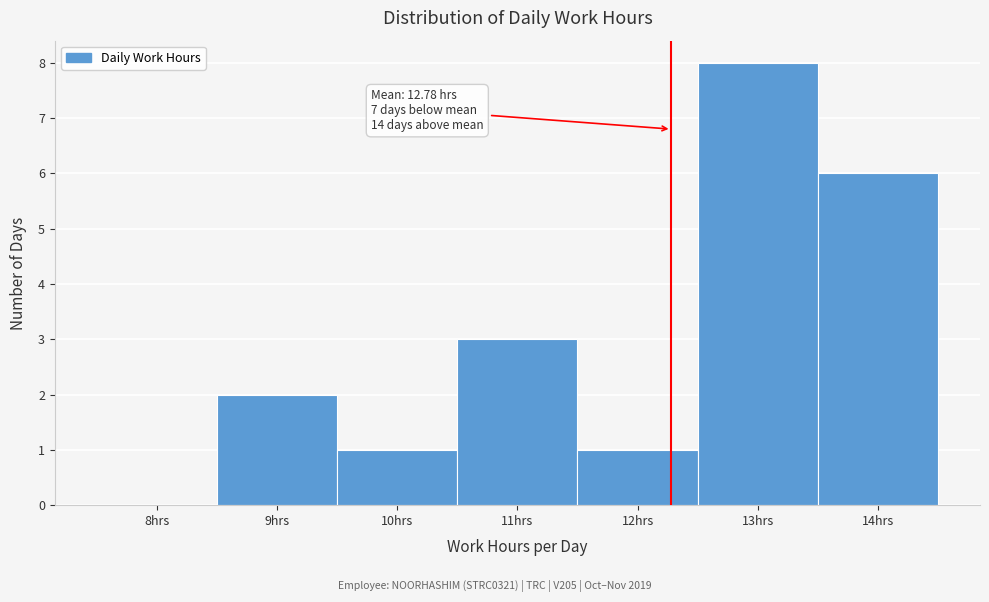

Reading right to left, transcribe all the data shown in this chart.

14hrs=6	13hrs=8	12hrs=1	11hrs=3	10hrs=1	9hrs=2	8hrs=0